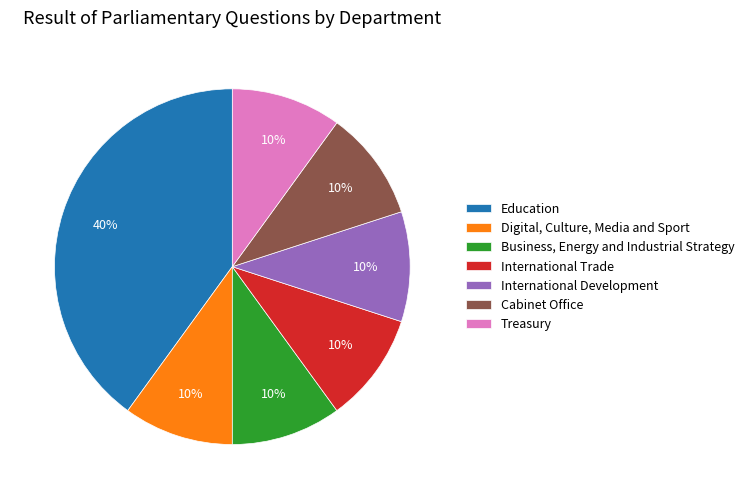

To the nearest percent, what percentage of the pie is Digital, Culture, Media and Sport?

10%